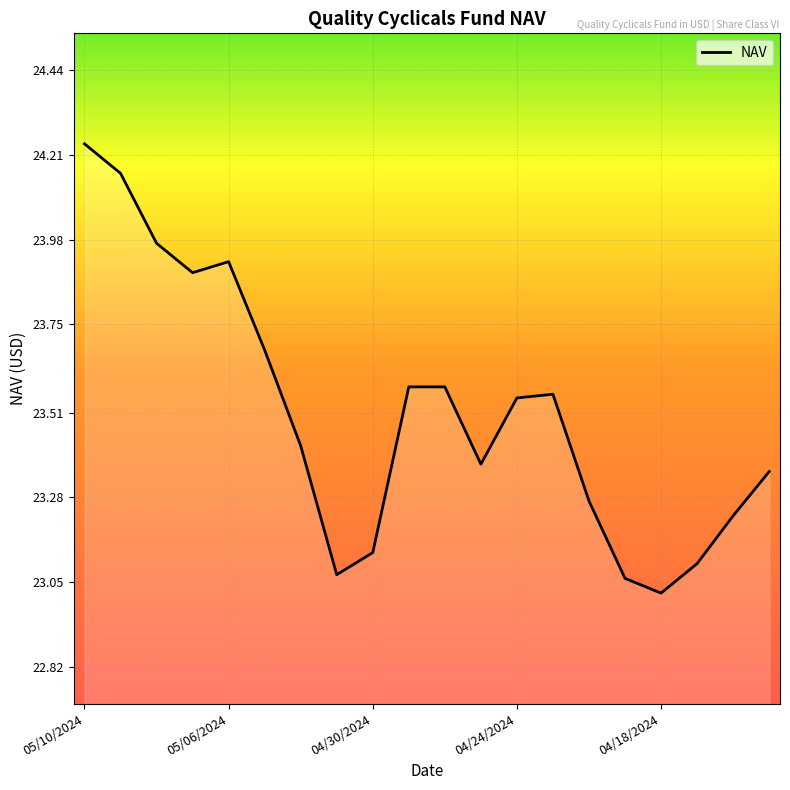

What is the average value?

23.5